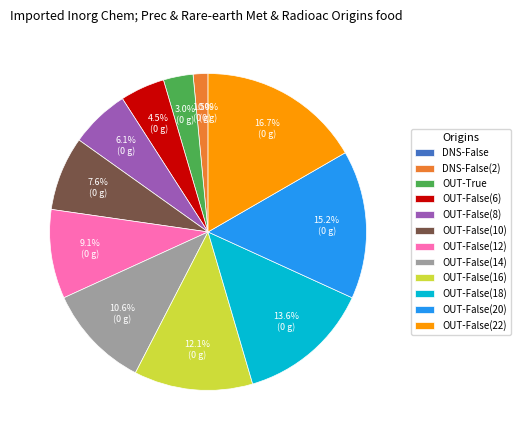

What is the smallest slice in the pie chart?

DNS-False